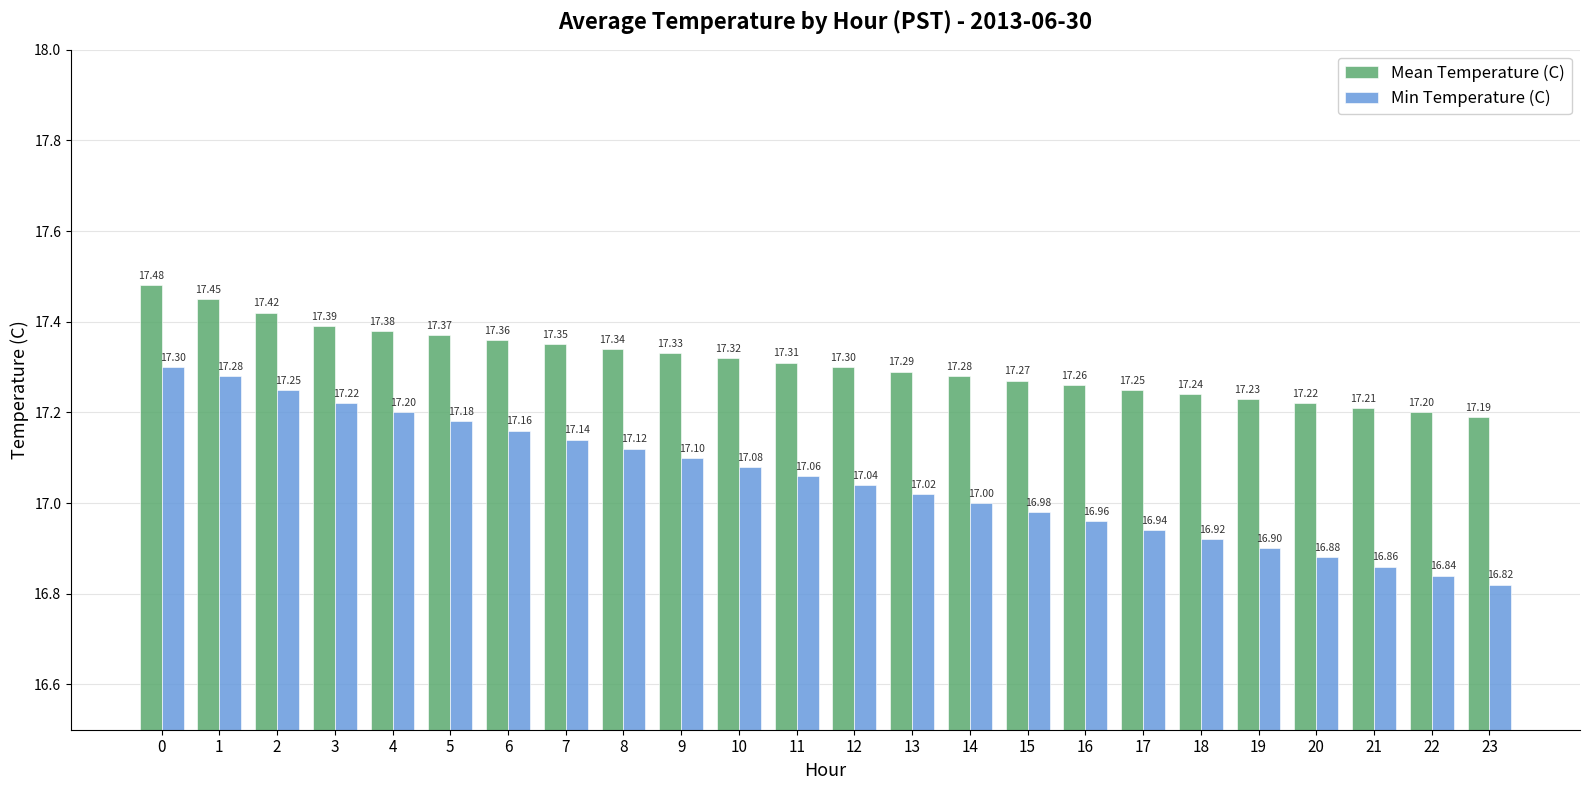

How many bars are there in total?

48